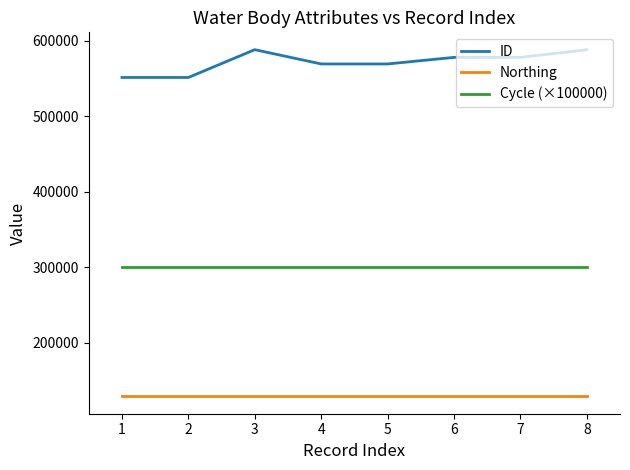

Which series has the widest spread of values?

ID